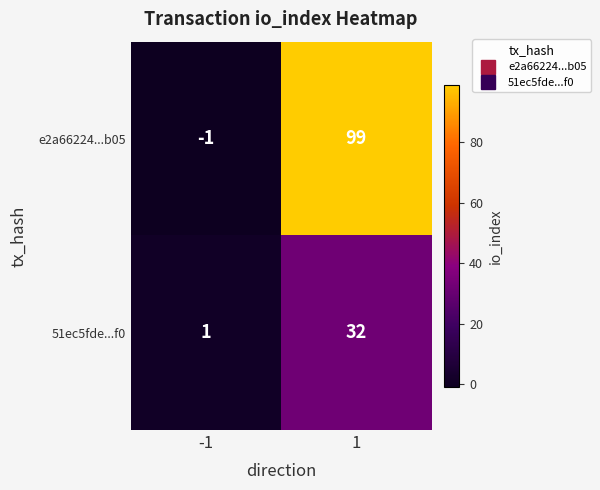

The e2a66224...b05 series shows -1 at -1. True or false?

True